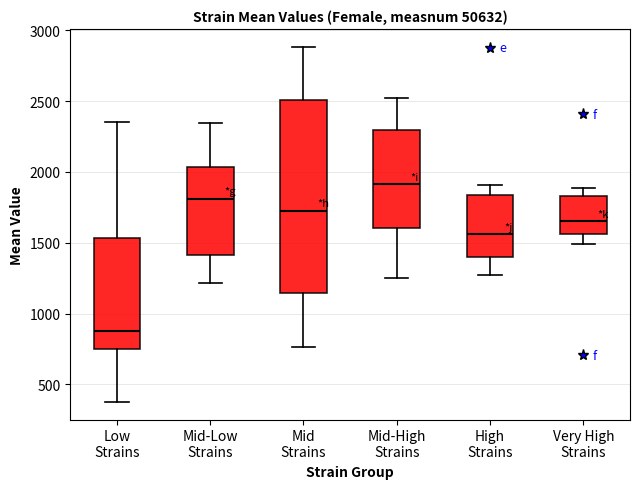

Where does the median line of the box for Very High Strains sit on the y-axis? The values are not printed on the chart, so give them approximately, as read against the axis.

1650